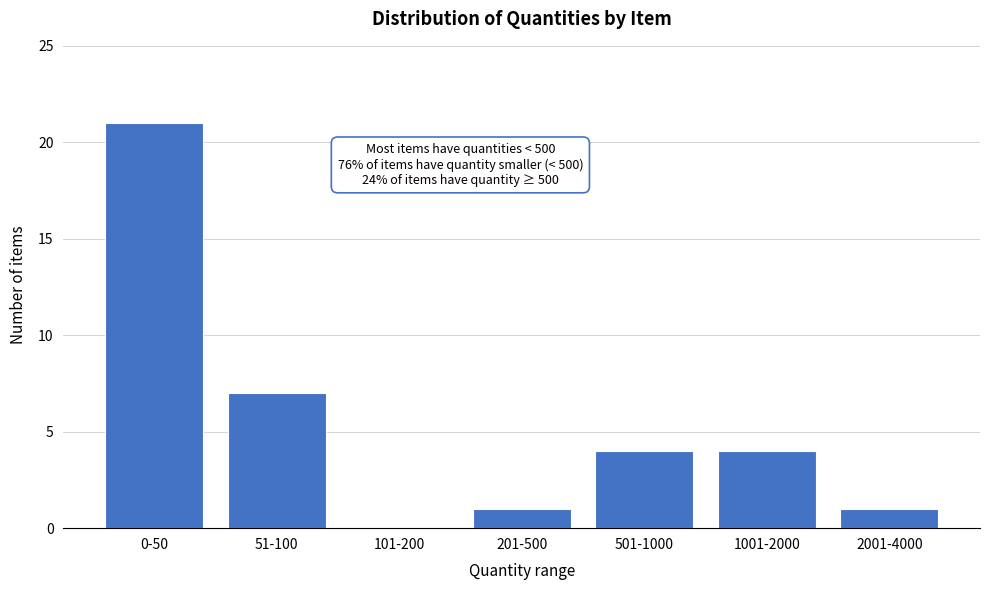

Reading left to right, list all the values displayed in this chart.

0-50=21	51-100=7	101-200=0	201-500=1	501-1000=4	1001-2000=4	2001-4000=1